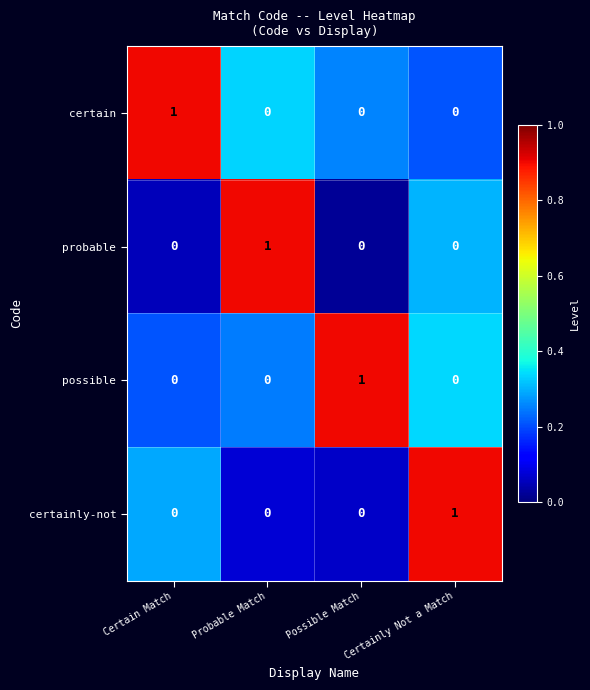

Which category has the highest value in the possible series?

Possible Match